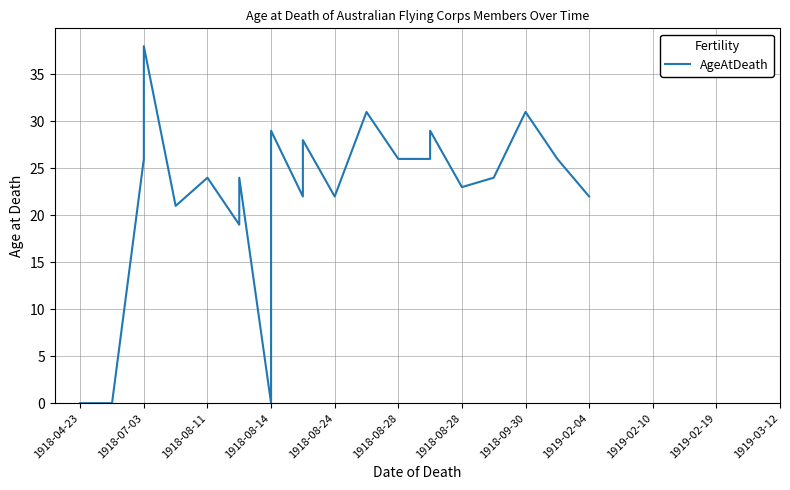

Is it true that the value at 1918-07-03 is 46?

False